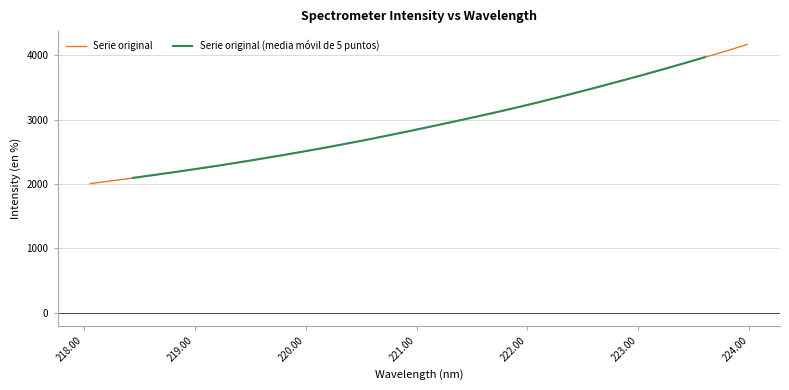

Which series has the largest range (max minus min)?

Serie original